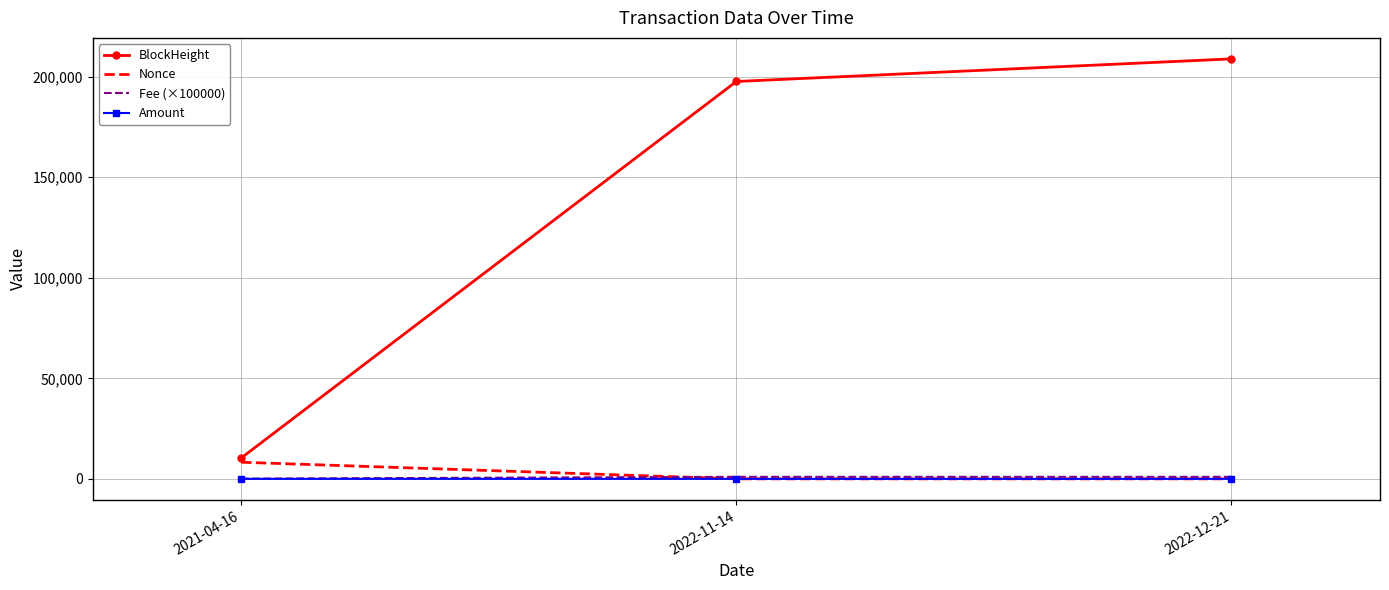

What is the difference between the maximum and second lowest values in the Nonce series?

8267.0